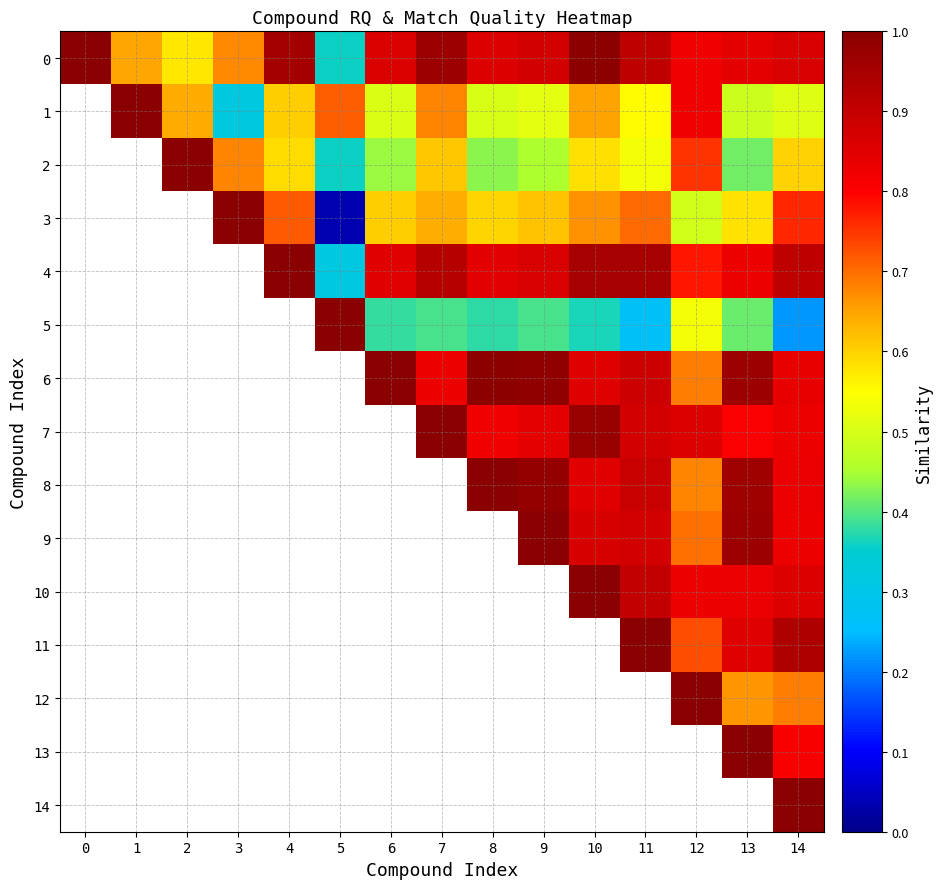

How many data points does each series have?

15